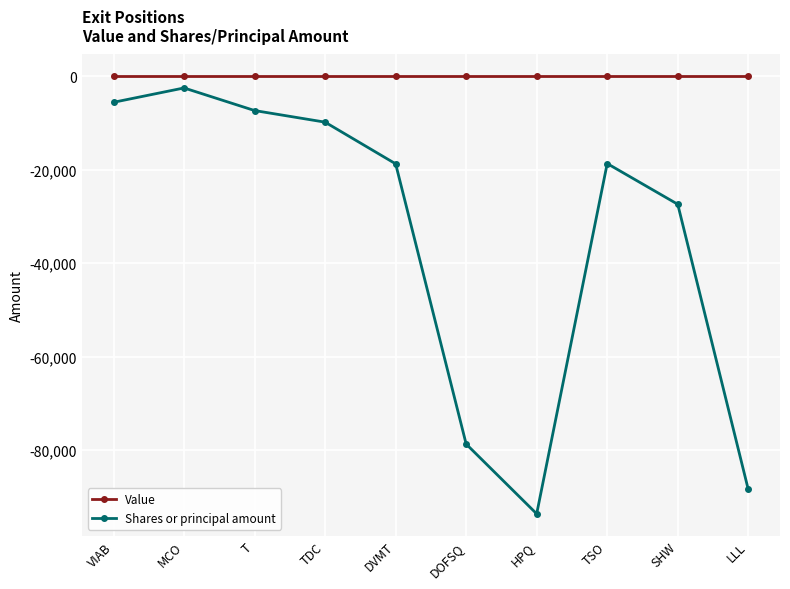

List the series in order of their overall mean, highest first.

Value, Shares or principal amount